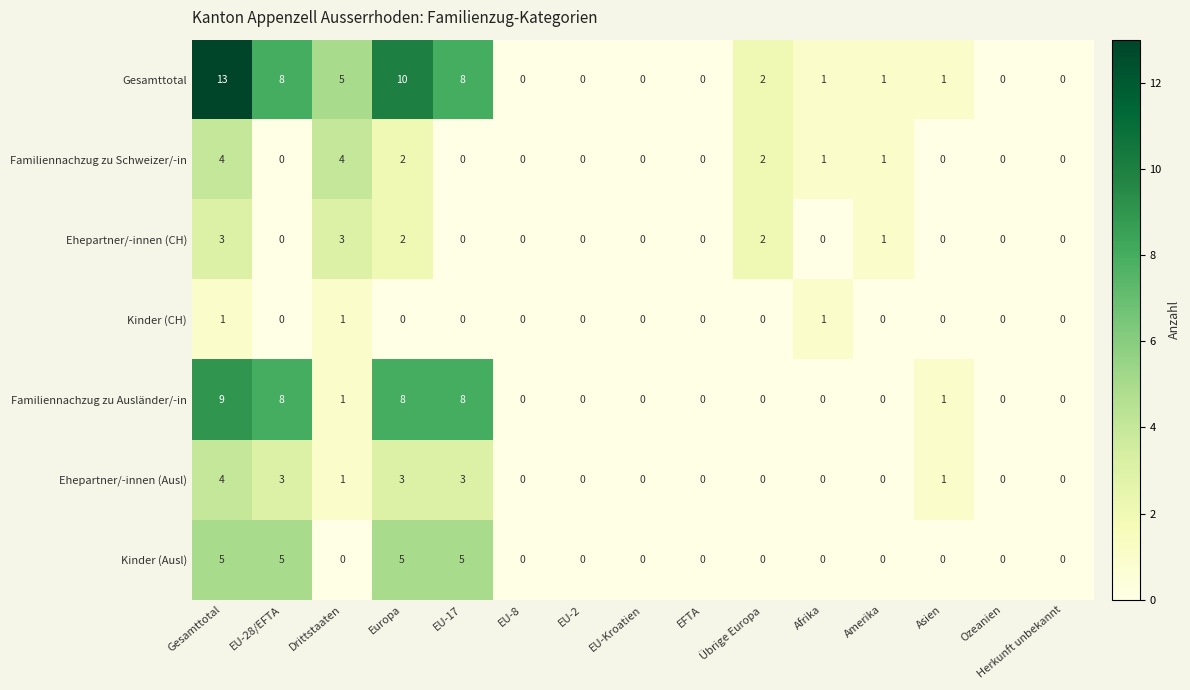

What is the total value across all series at Afrika?

3